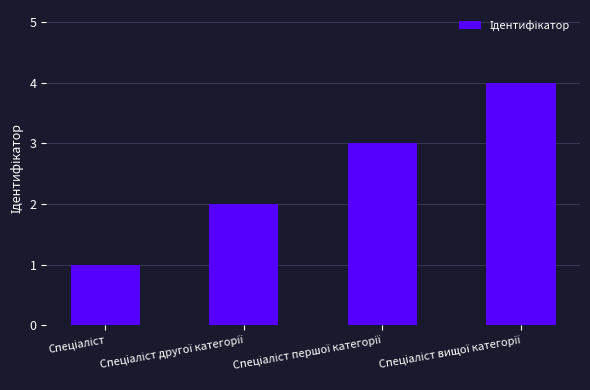

What is the greatest value displayed?

4